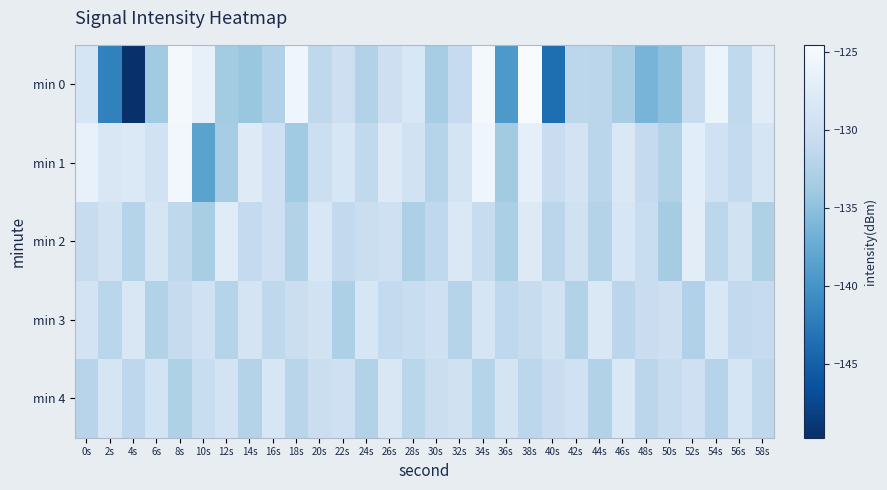

Which series changed the most between 20s and 28s?

min 2